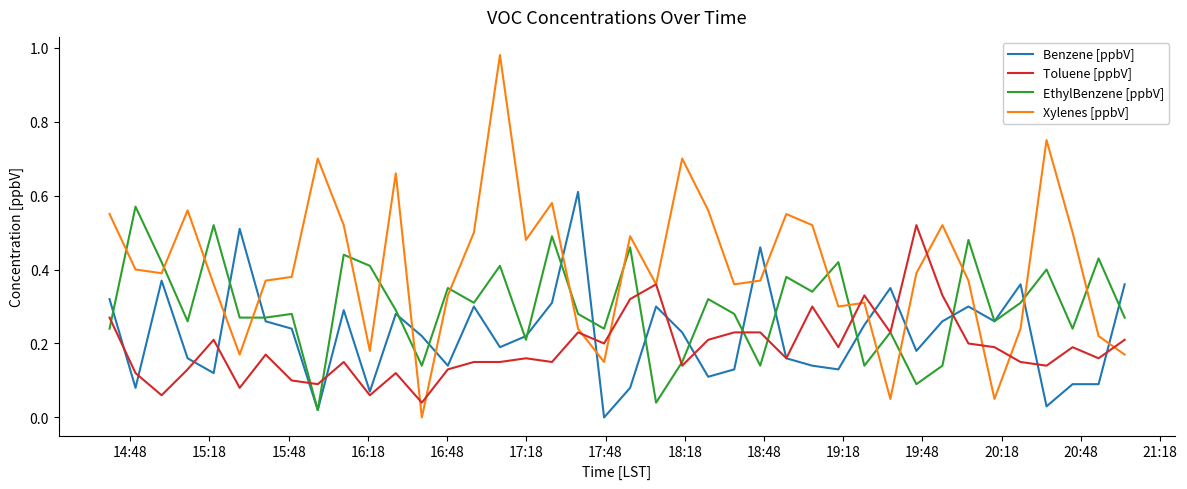

Which series has the largest total across all categories?

Xylenes [ppbV]